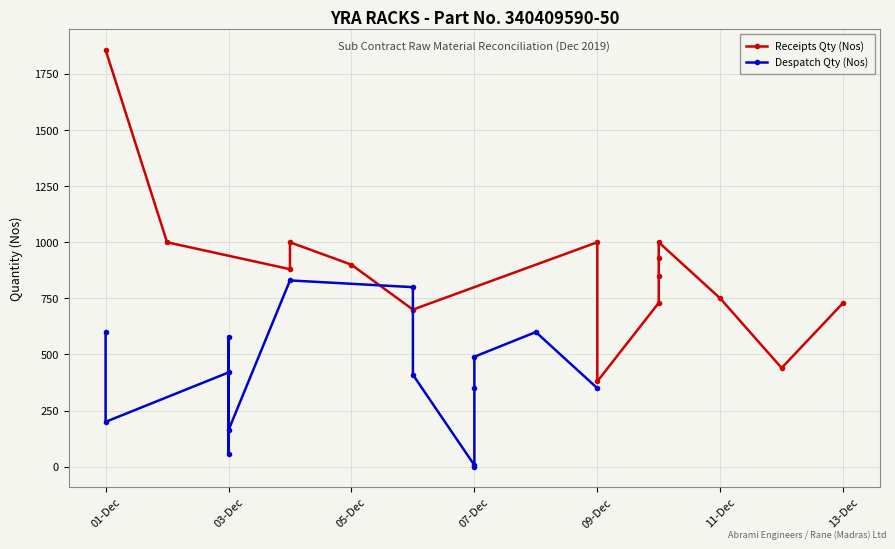

Which series has the largest total across all categories?

Receipts Qty (Nos)